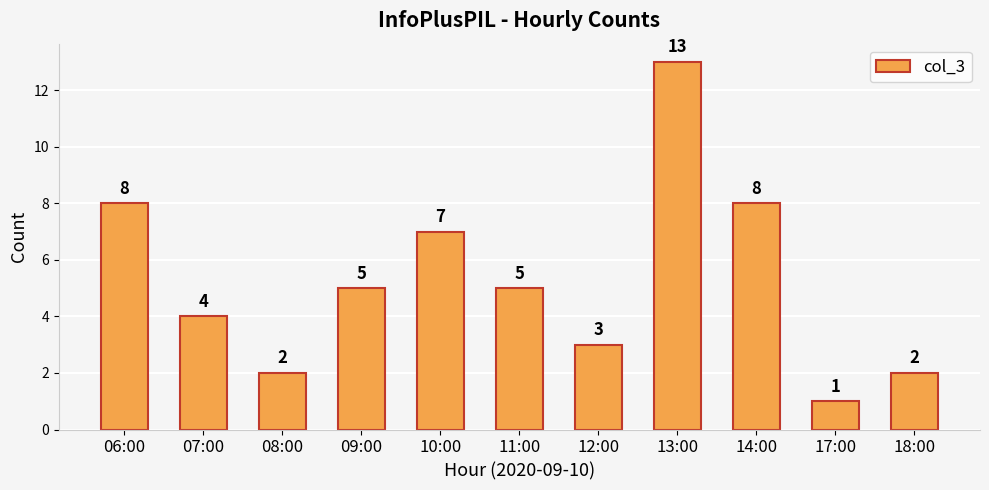

What is the difference between the maximum and minimum values?

12